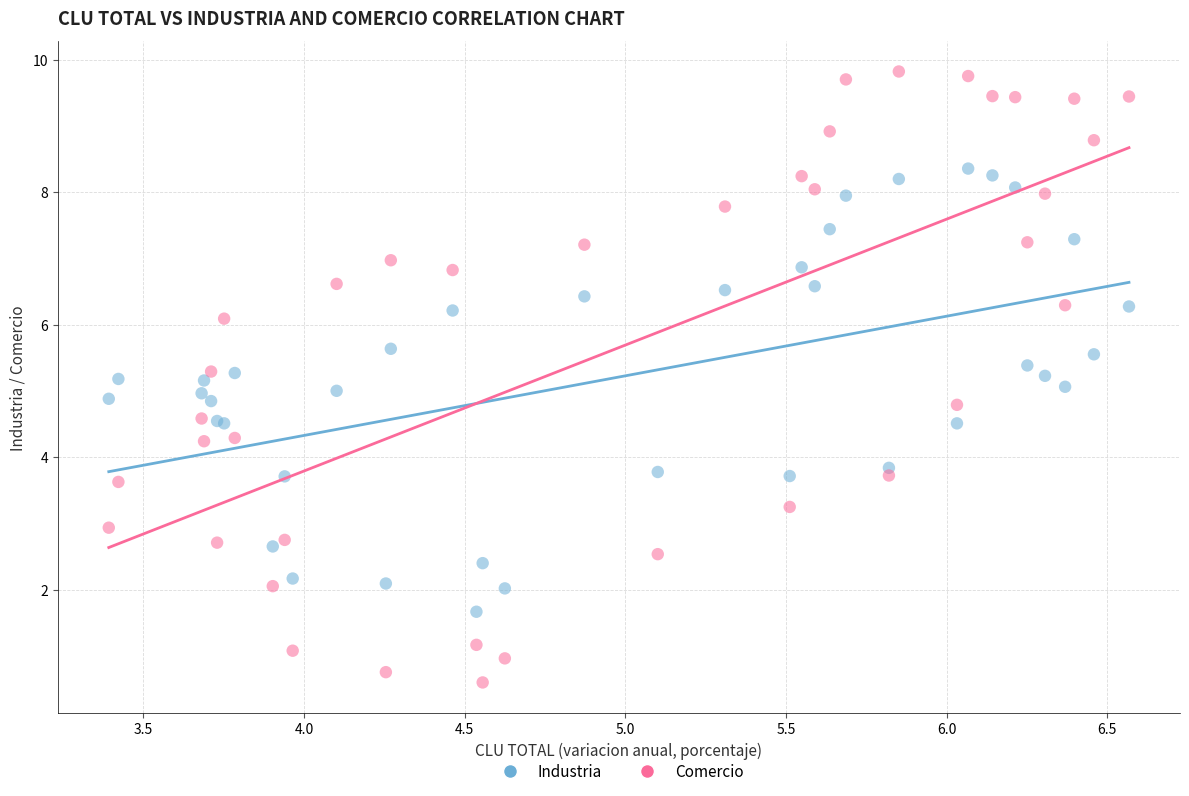

What is the X range (max minus min) for the scatter plot?

3.2